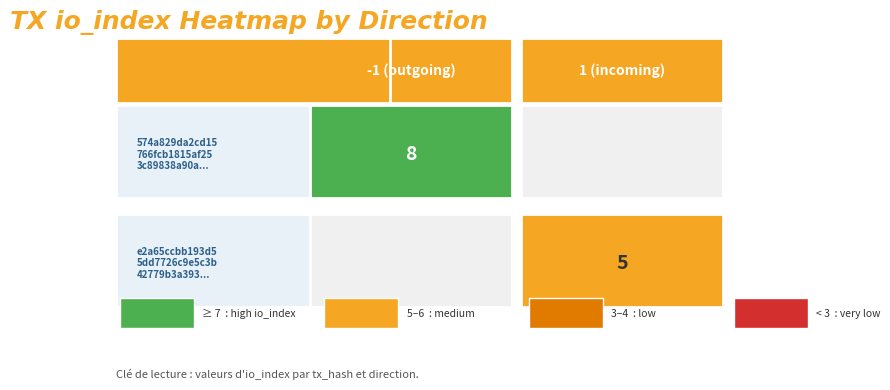

How many series are shown in this chart?

2